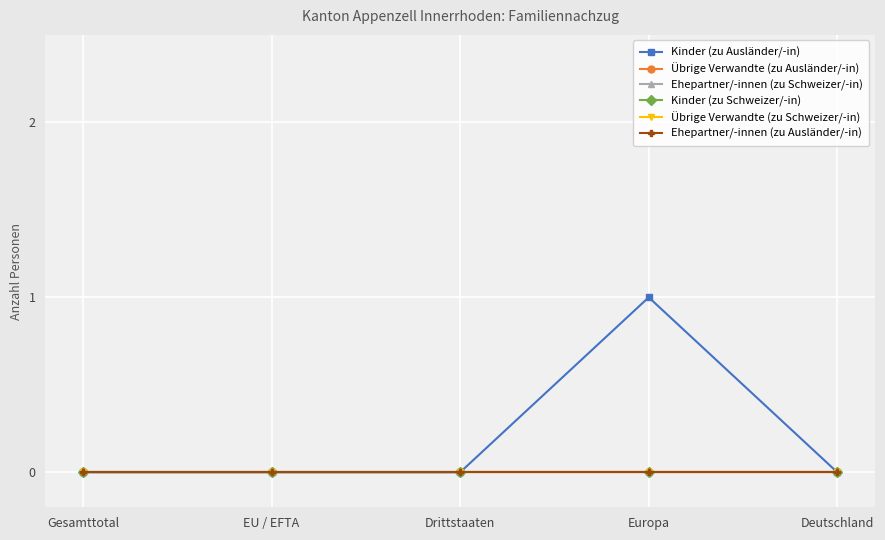

At Deutschland, list the series in order from largest to smallest.

Kinder (zu Ausländer/-in), Übrige Verwandte (zu Ausländer/-in), Ehepartner/-innen (zu Schweizer/-in), Kinder (zu Schweizer/-in), Übrige Verwandte (zu Schweizer/-in), Ehepartner/-innen (zu Ausländer/-in)